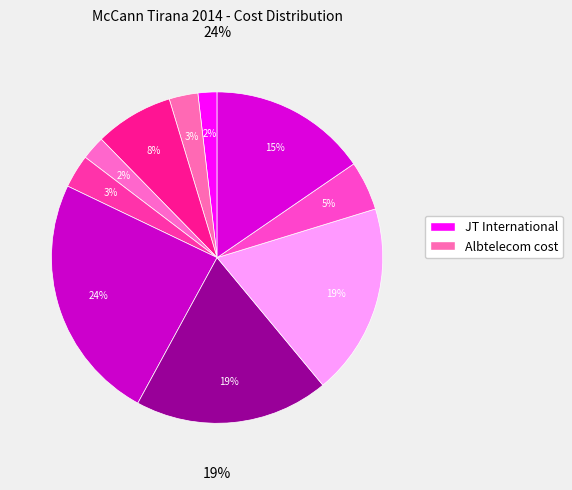

Is there a majority slice in this chart?

No